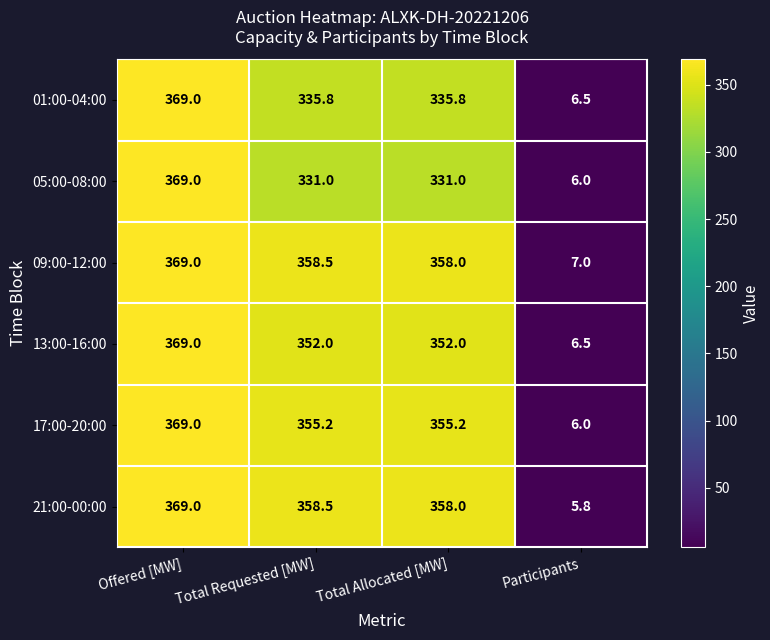

Which series changed the most between Offered [MW] and Total Allocated [MW]?

05:00-08:00